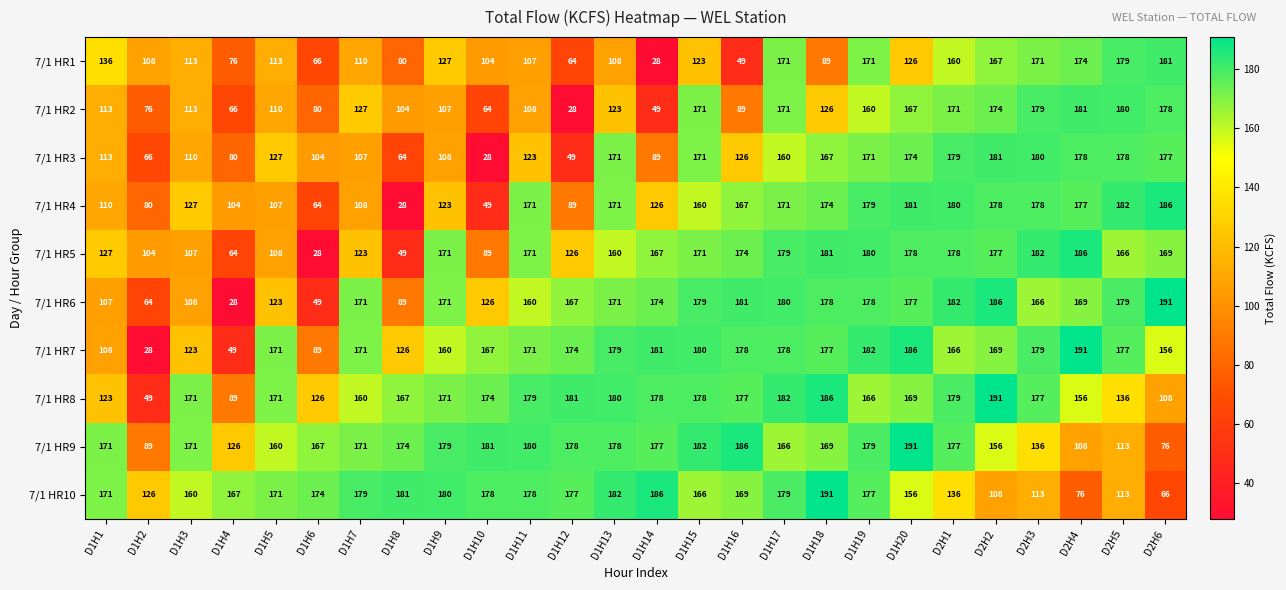

Which series has the largest total across all categories?

7/1 HR9